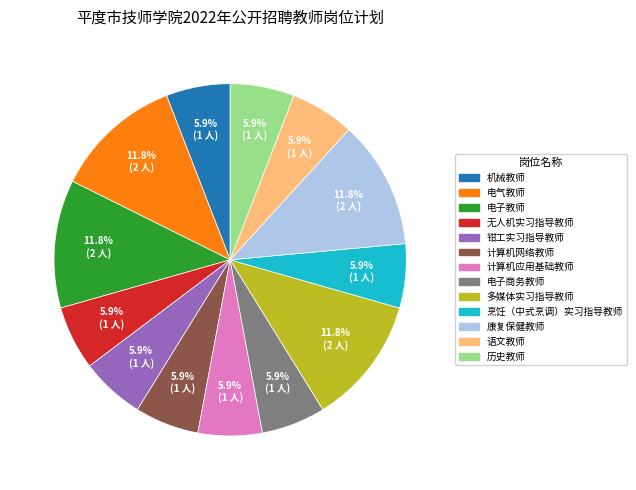

How many segments does this pie chart have?

13